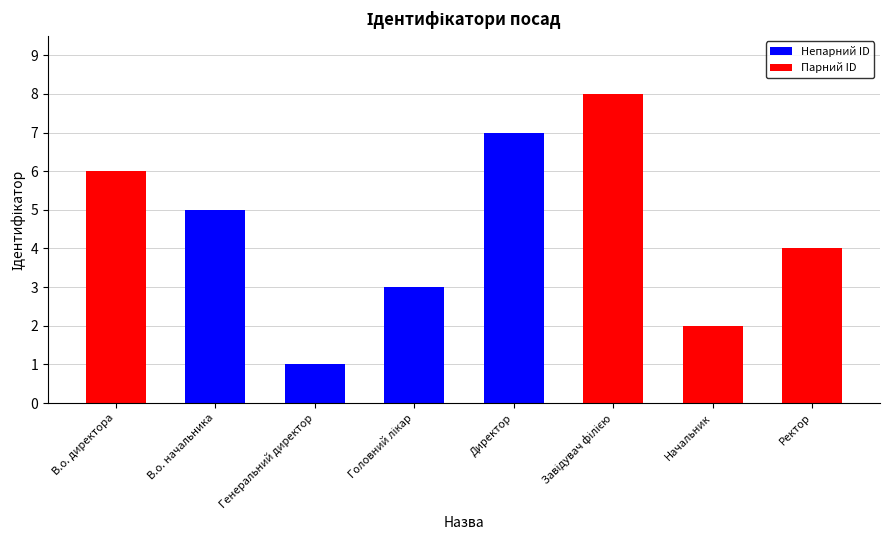

What is the maximum value shown in the chart?

8